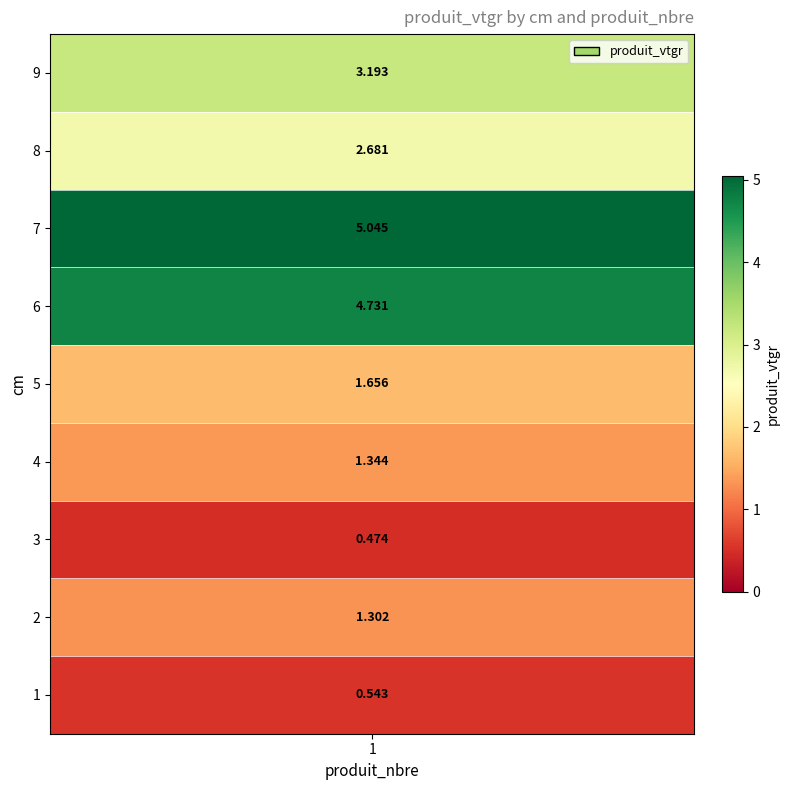

At which category does the chart reach its minimum across all series?

3